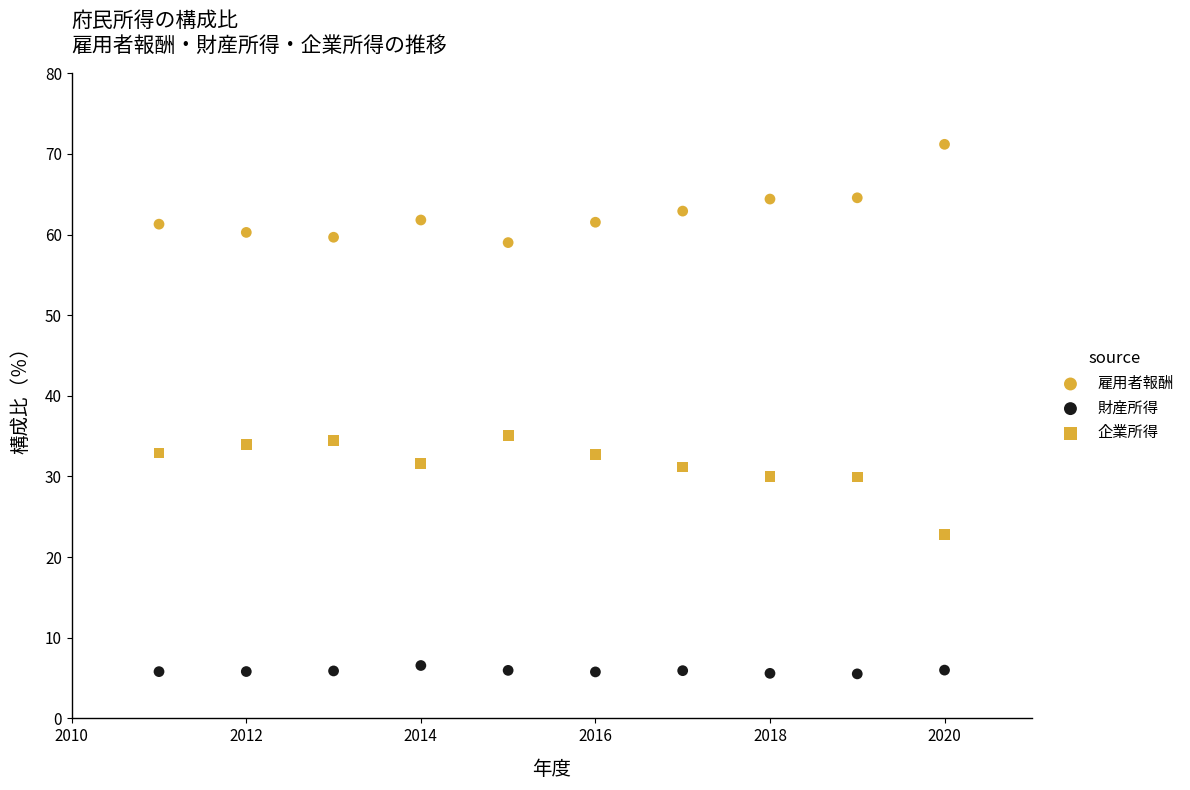

How many points are shown in the scatter plot?

30